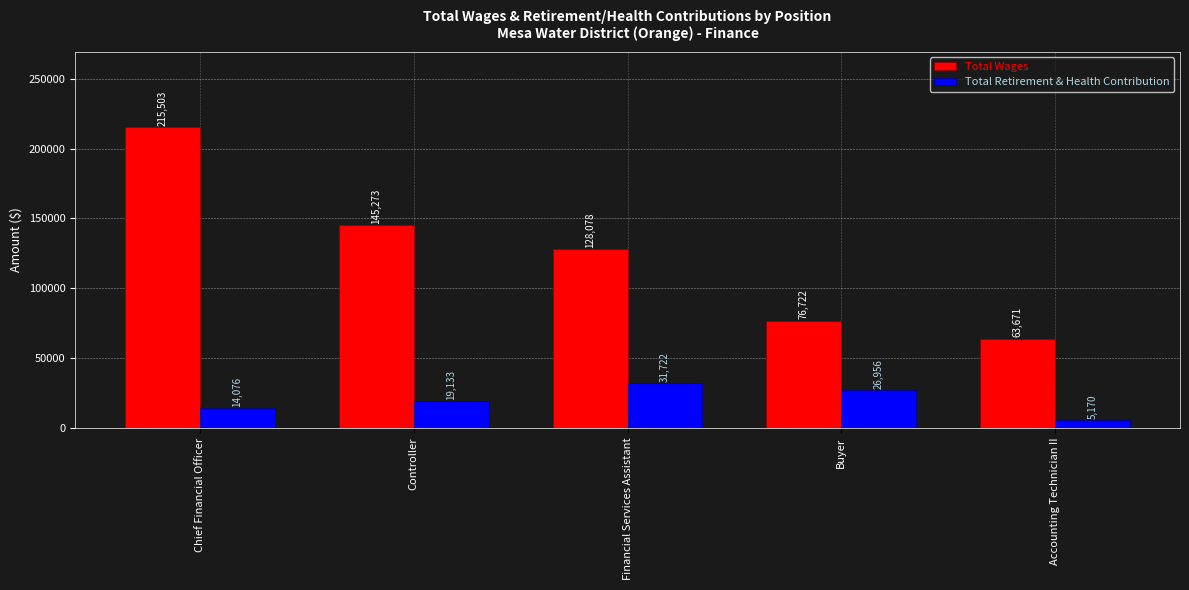

Where is Total Wages nearest to the value 139587?

Controller